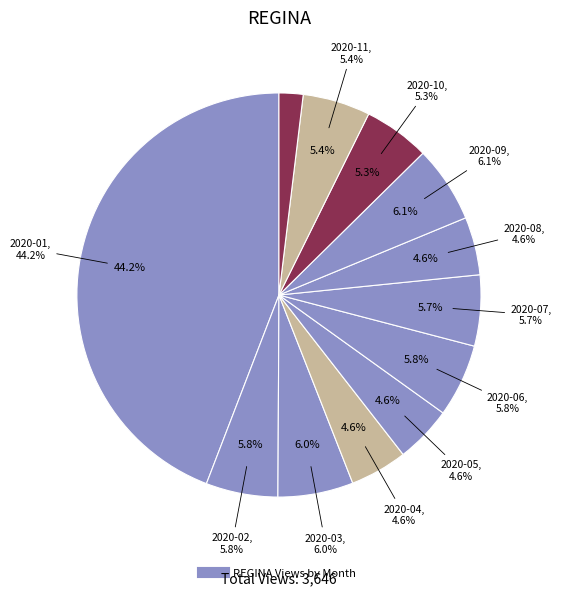

Count the number of slices in the pie.

12